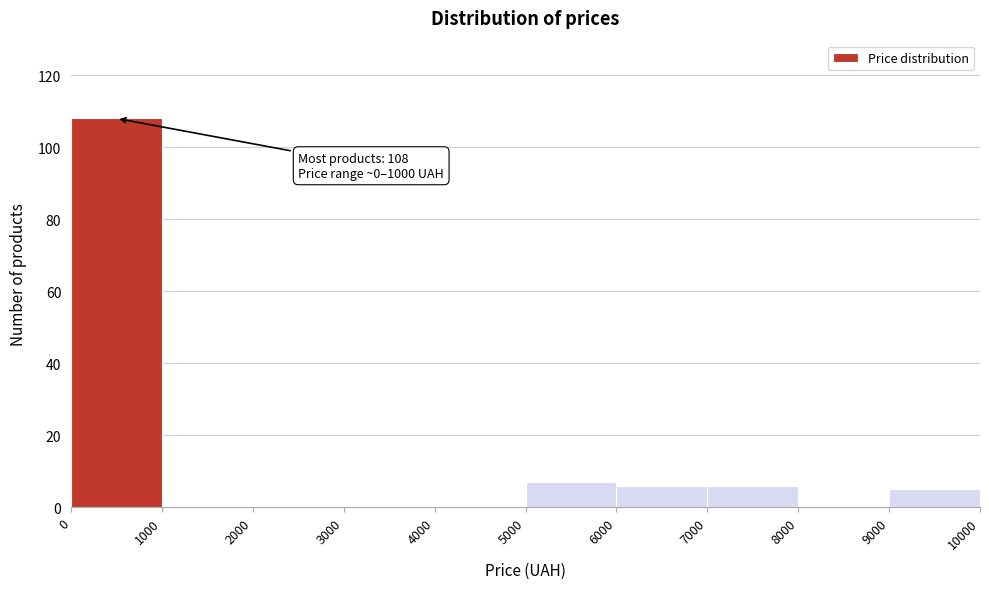

Over which range of the x-axis is the bar tallest?

0 to 1000